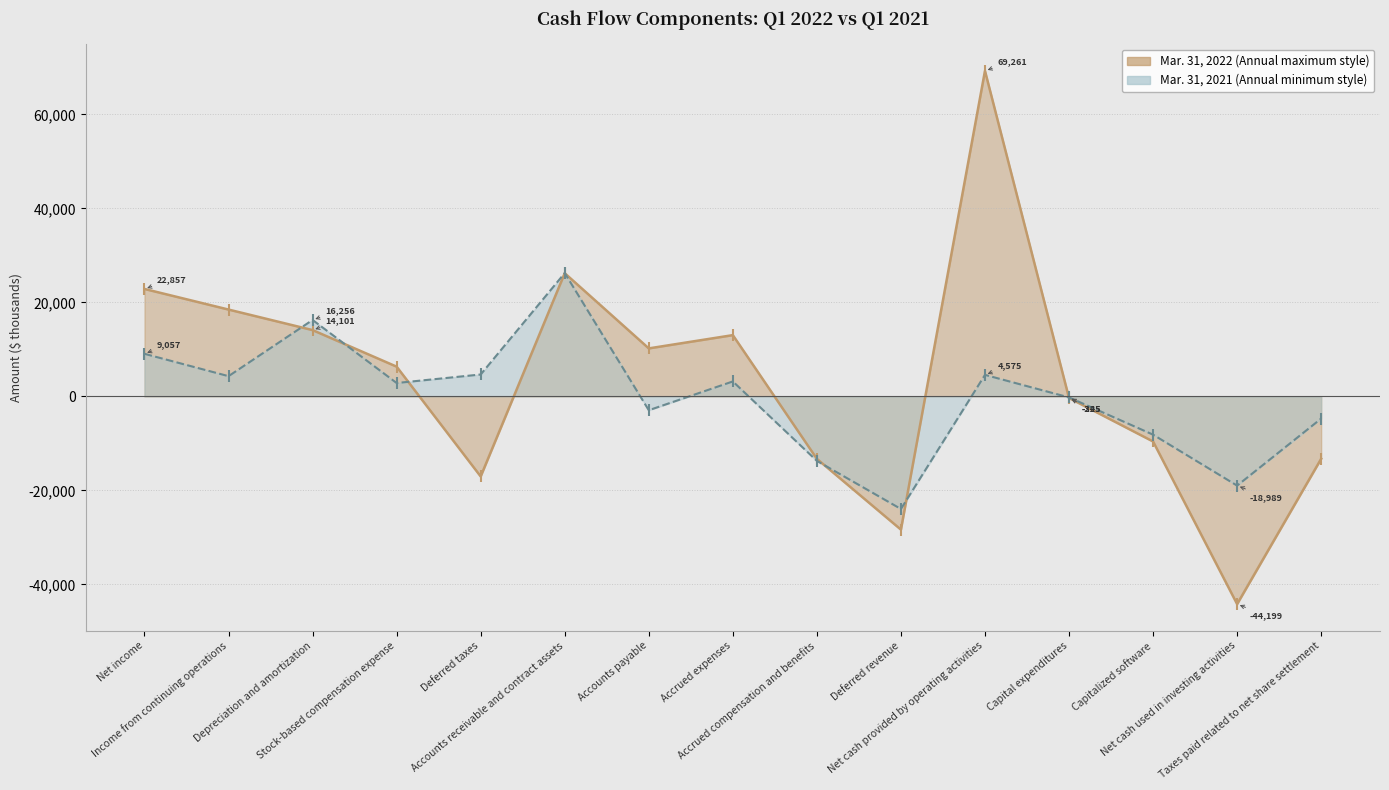

Does the chart have visible grid lines?

Yes